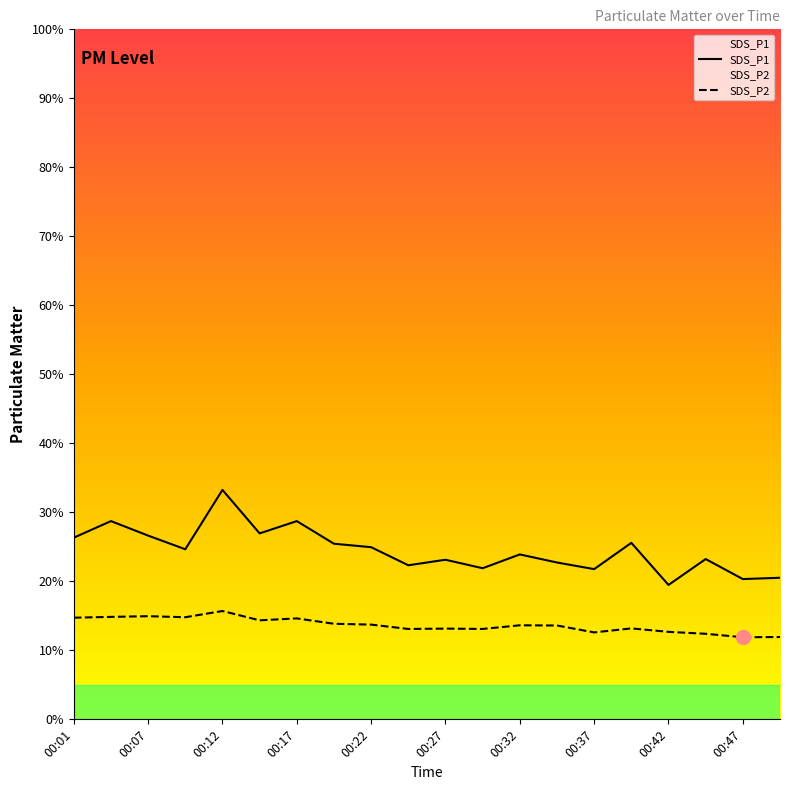

Is the value of SDS_P1 at 00:07 greater than the value of SDS_P2 at 00:47?

Yes